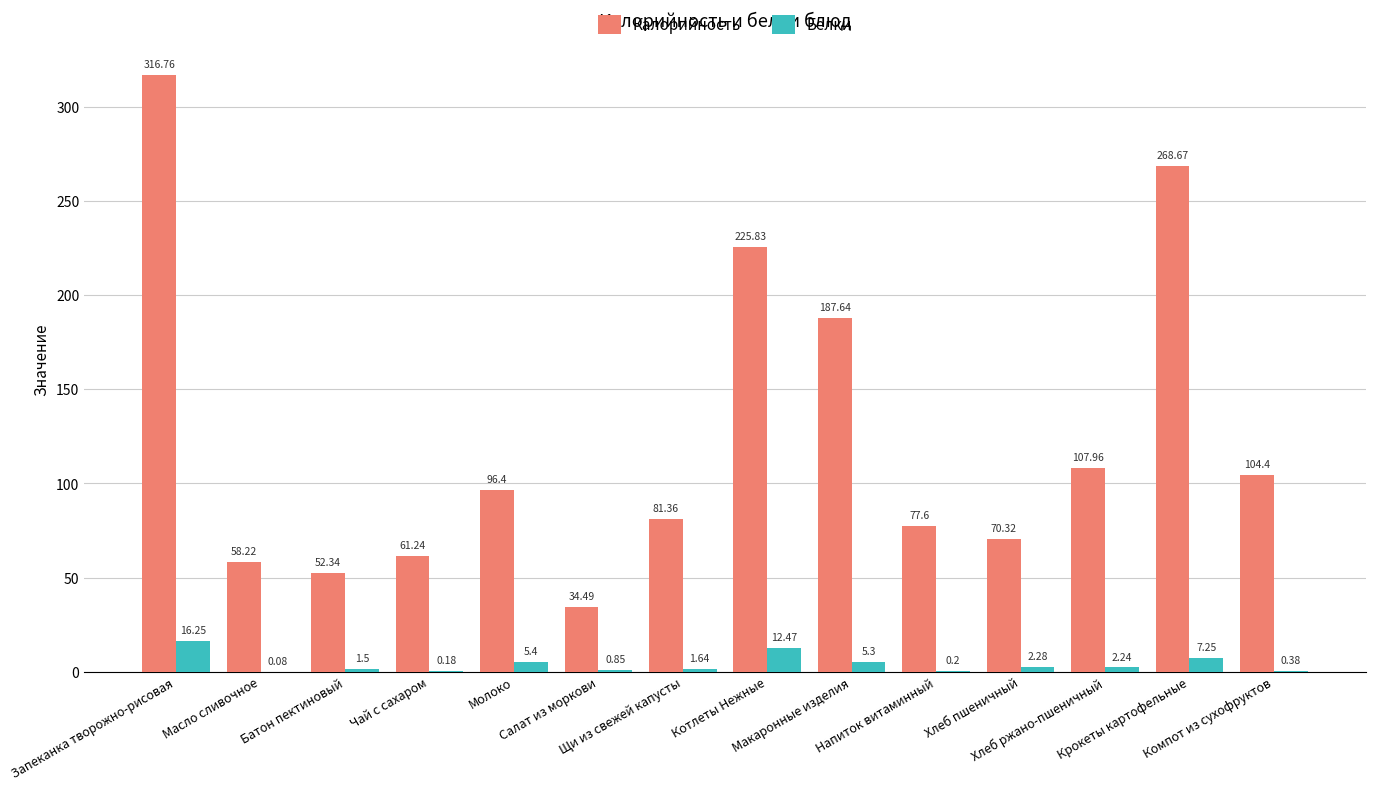

What is the sum of all Белки values?

56.0